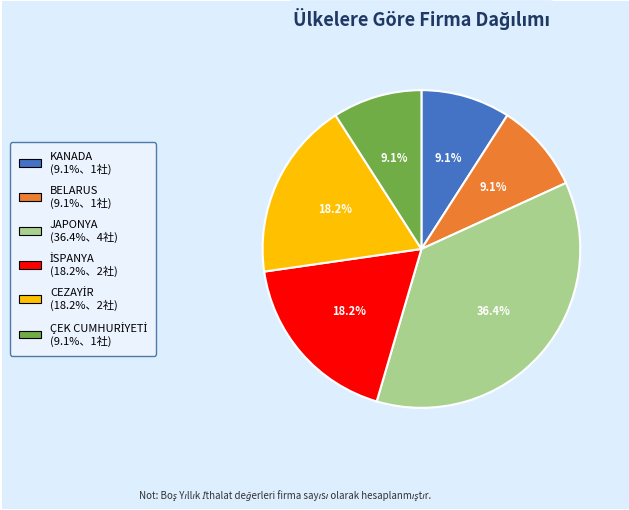

To the nearest percent, what is the average slice percentage?

17%